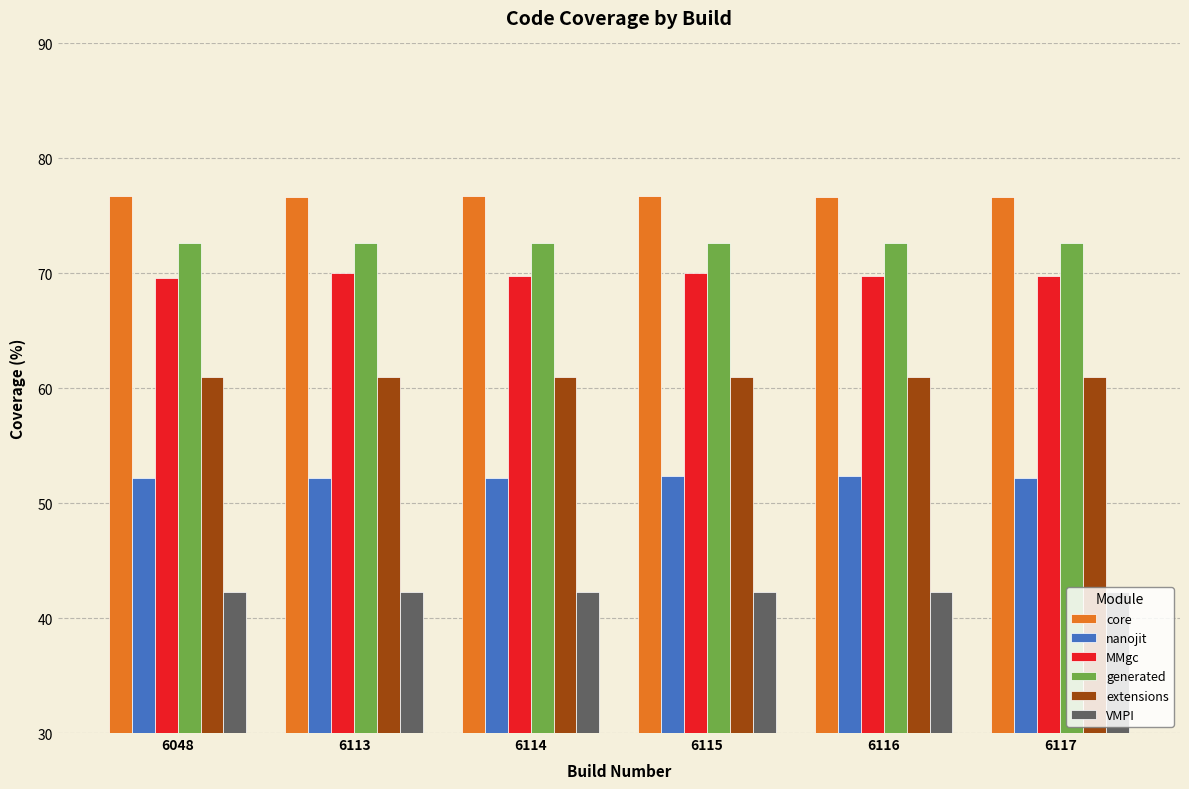

What is the smallest value displayed?

42.3